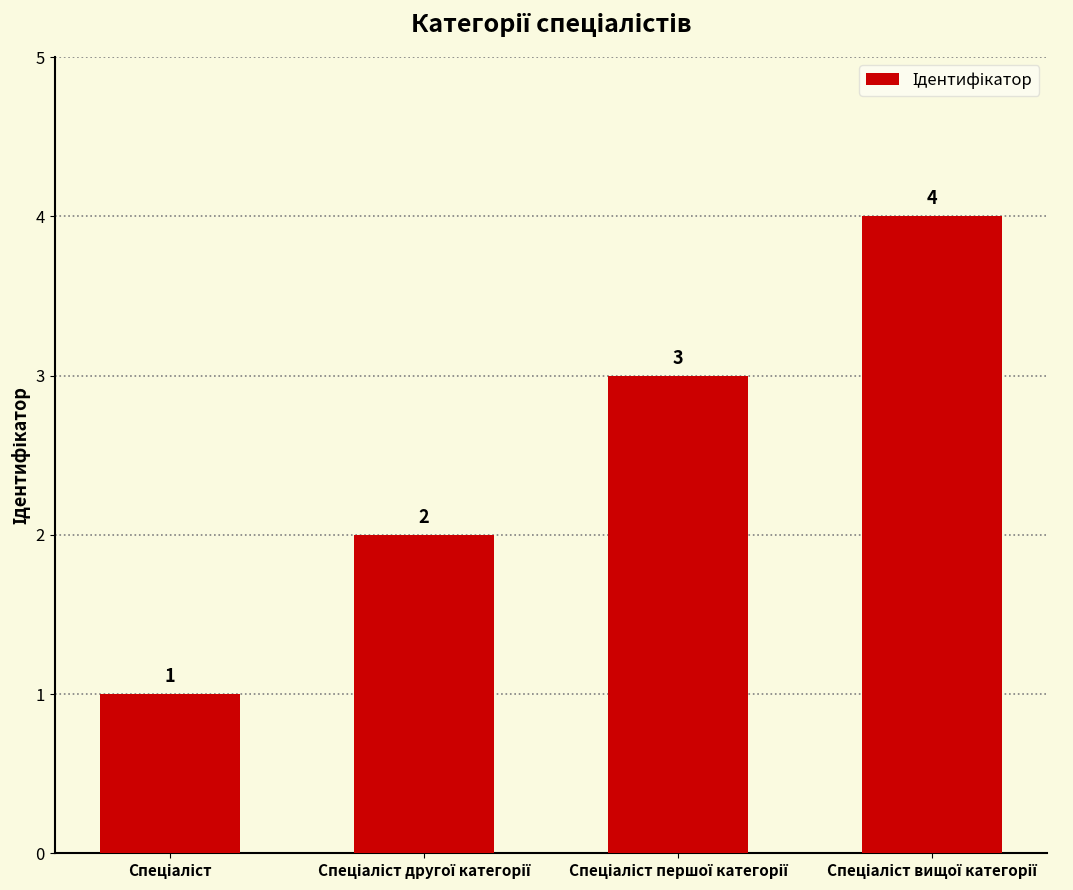

What is the smallest value displayed?

1